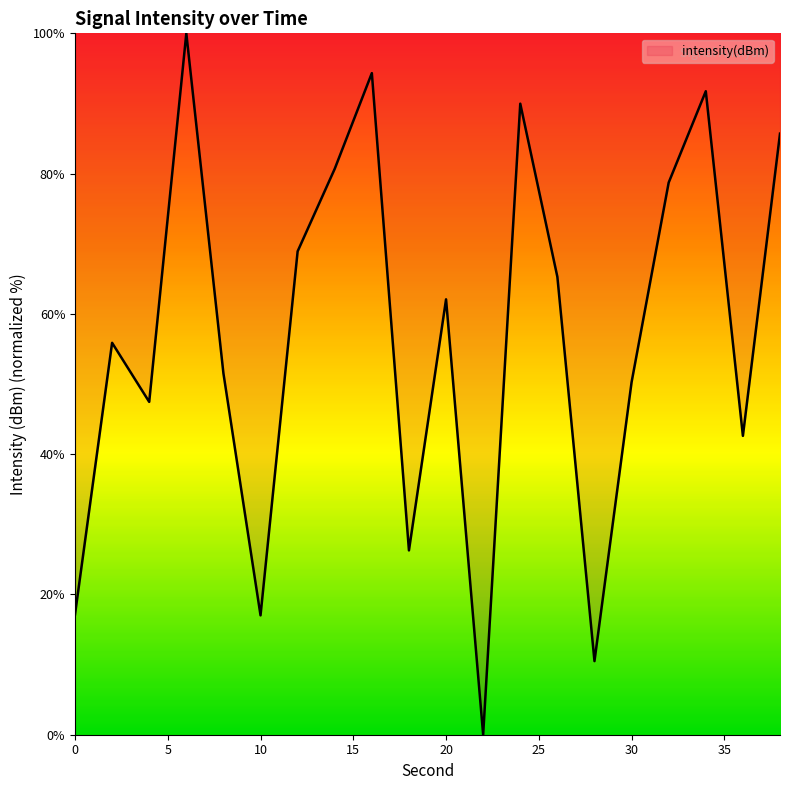

What is the difference between the maximum and minimum values?

100.0